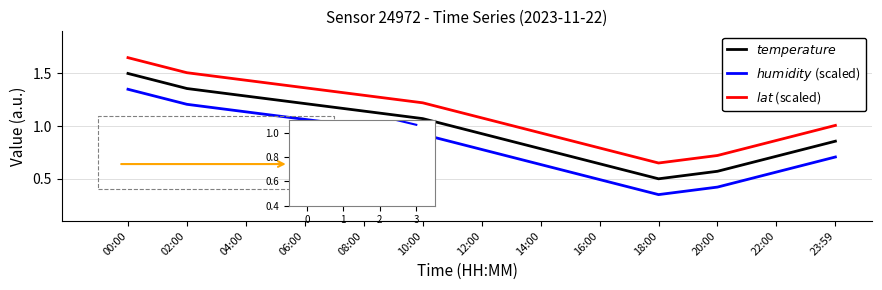

List the series in order of their peak value, highest first.

$lat$ (scaled), $temperature$, $humidity$ (scaled)